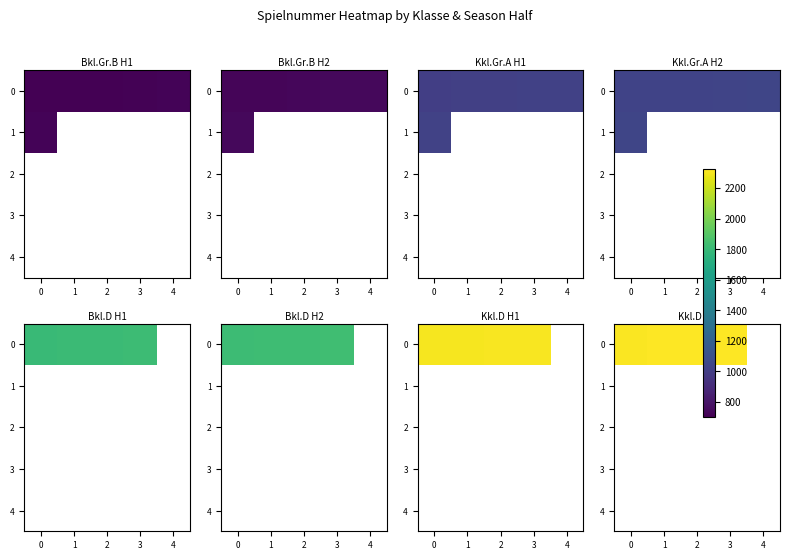

How many data points does each series have?

5